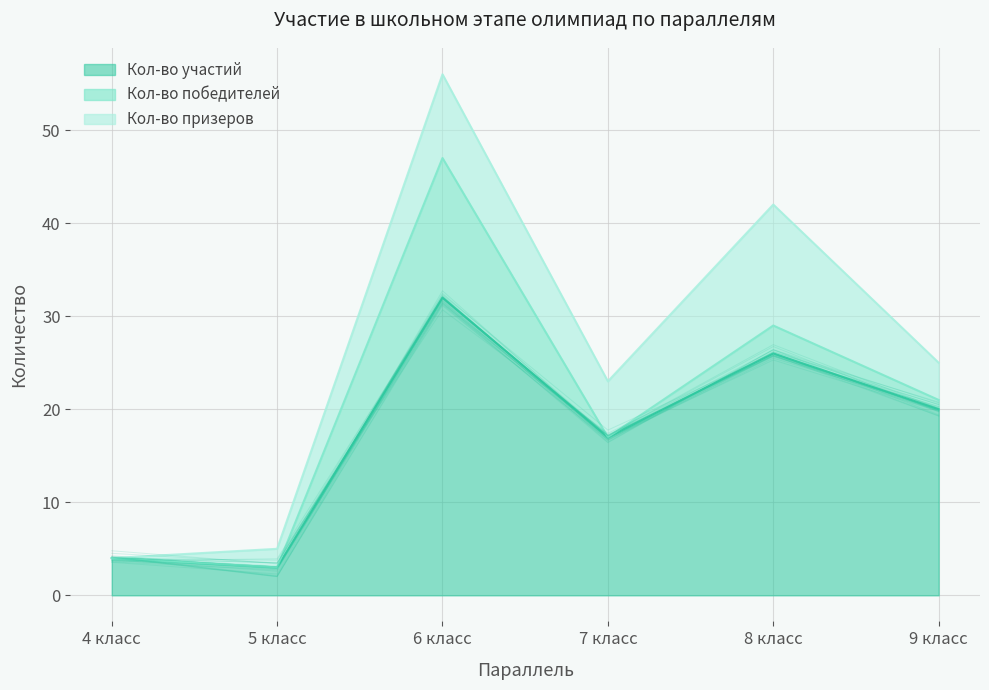

What is the minimum value for Кол-во участий?

3